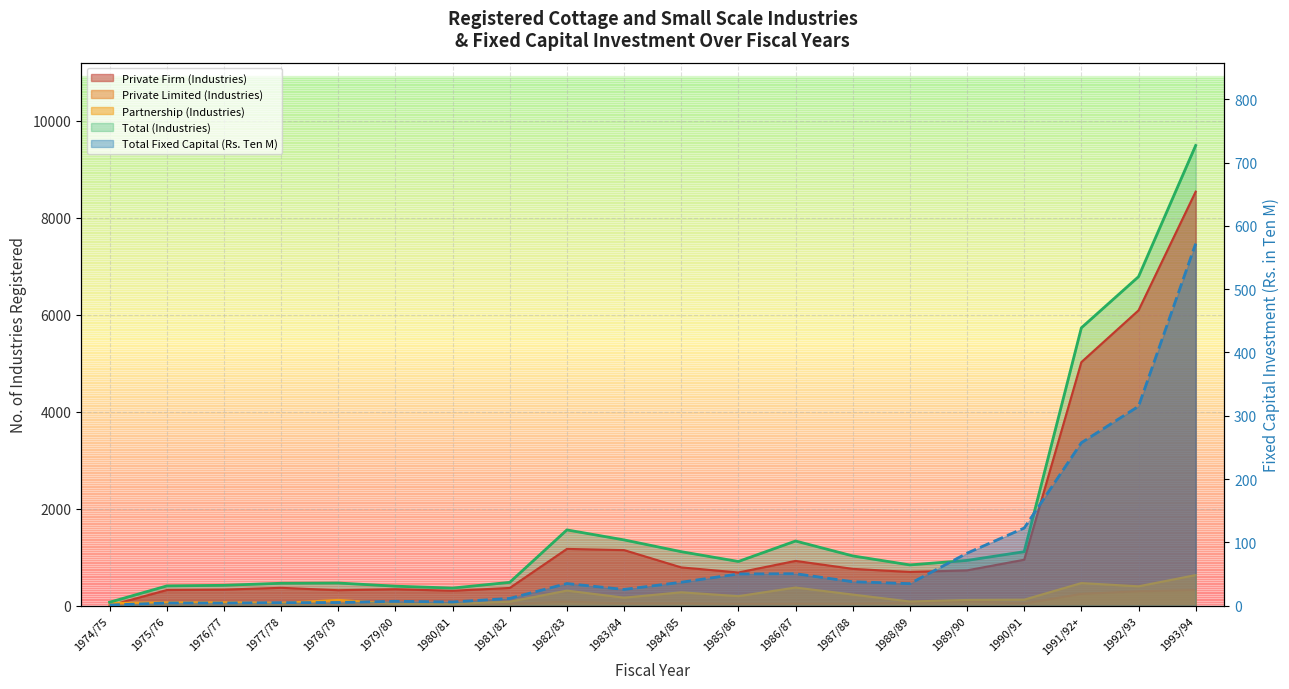

What is the difference between the Private Firm (Industries) values at 1977/78 and 1992/93?

5720.0